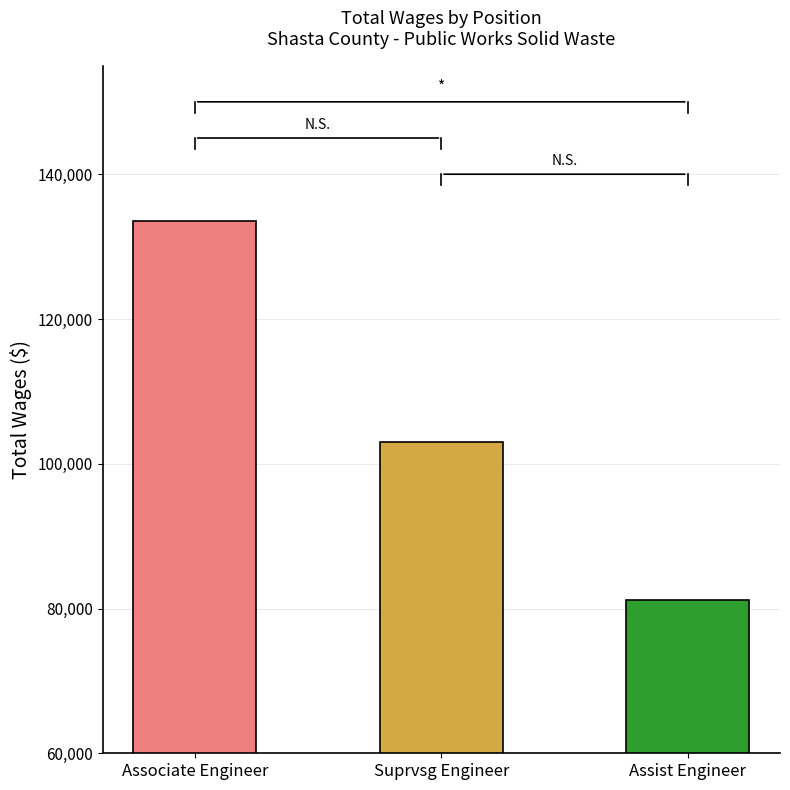

What is the difference between the maximum and minimum values?

52309